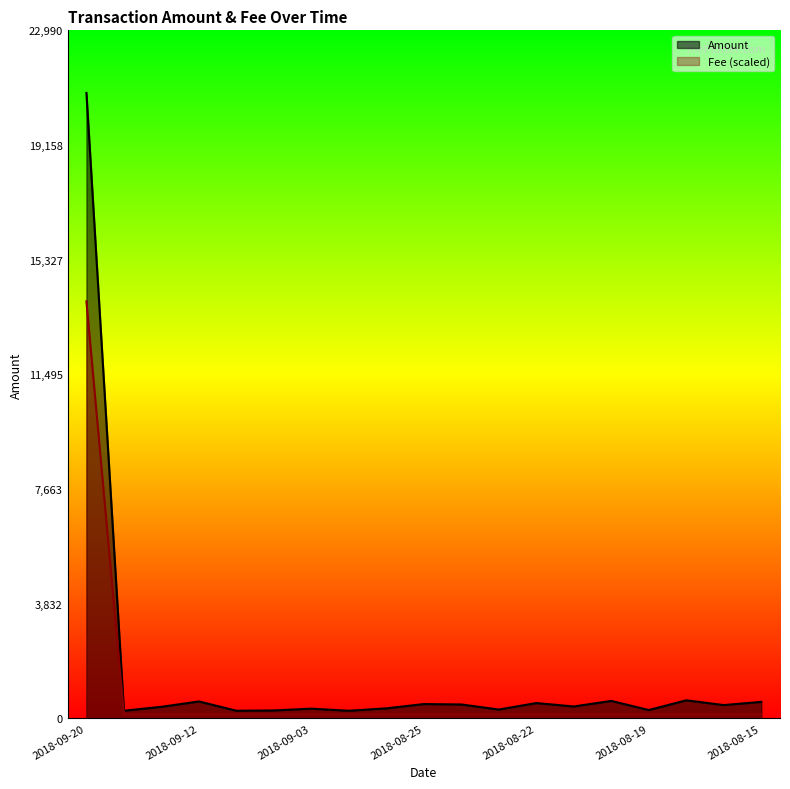

Reading left to right, extract all data points from this chart.

Amount: 20900.0	255.0	385.9	565.5	255.0	264.5	324.4	254.0	334.4	477.9	464.2	294.6	511.4	397.2	583.2	277.9	603.7	444.3	550.6
Fee: 13933.3	139.3	139.3	139.3	139.3	139.3	139.3	139.3	139.3	139.3	139.3	139.3	139.3	139.3	139.3	139.3	139.3	139.3	139.3